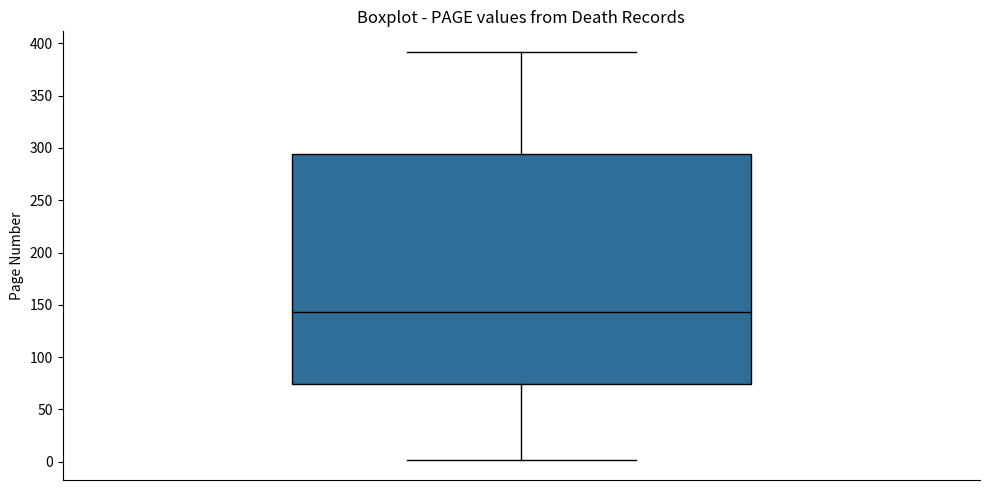

Read this box plot against the y-axis: the position of the median line, the range covered by the box, and the ends of both whiskers. The values are not printed on the chart, so give them approximately, as read against the axis.

median 145, box 75 to 295, whiskers 0 to 390